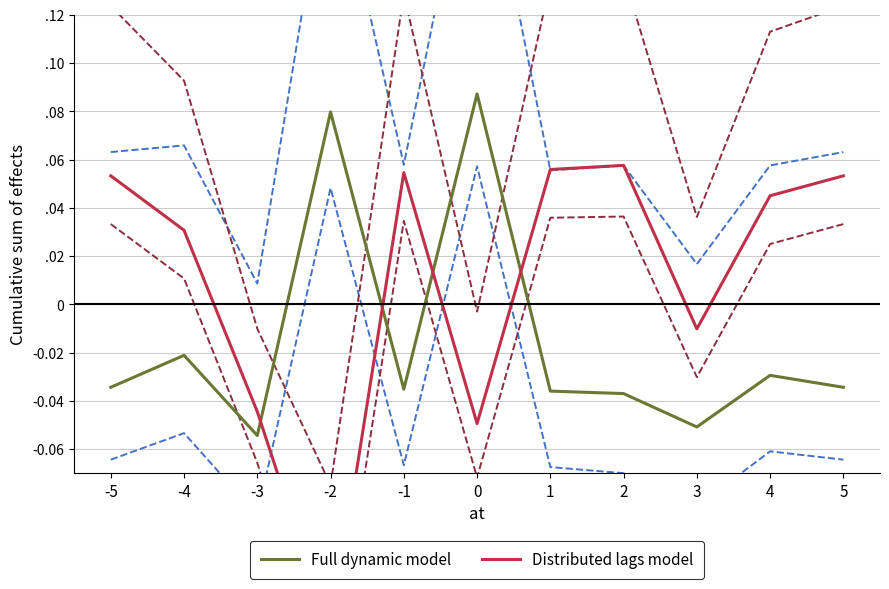

Where do Distributed lags model and Full dynamic model first cross each other?

-3 and -2